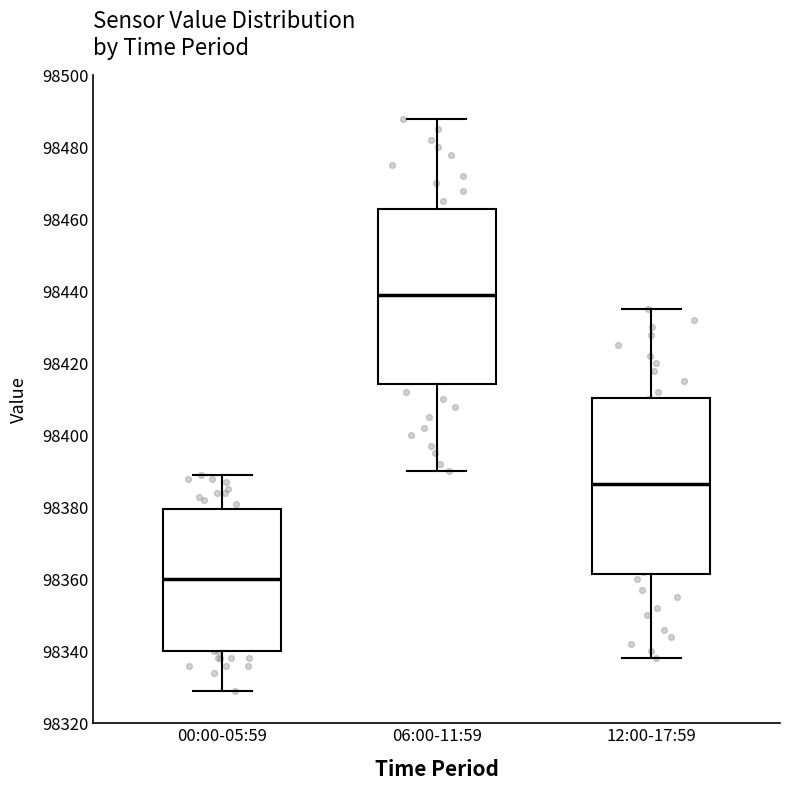

Reading left to right, transcribe this box plot: for each box, give where its median line is, the range the box spans, and where its two whiskers end, as read against the y-axis. The values are not printed on the chart, so give them approximately, as read against the axis.

00:00-05:59: median 98360, box 98340 to 98380, whiskers 98330 to 98390
06:00-11:59: median 98440, box 98414 to 98462, whiskers 98390 to 98488
12:00-17:59: median 98386, box 98362 to 98410, whiskers 98338 to 98436